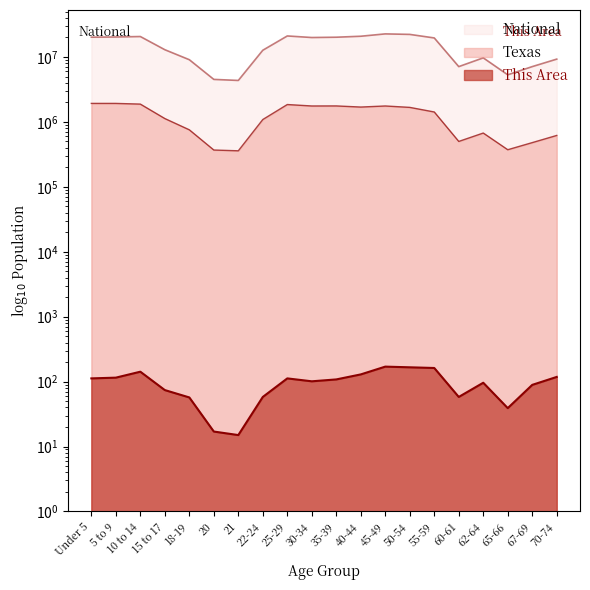

What is the maximum value shown in the chart?

22708591